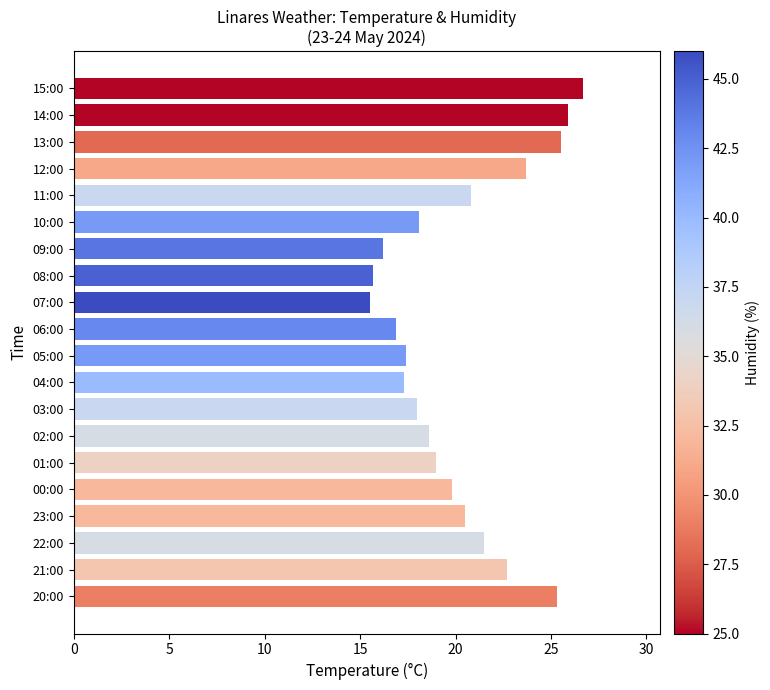

What is the label of the 11th bar from the bottom?

06:00